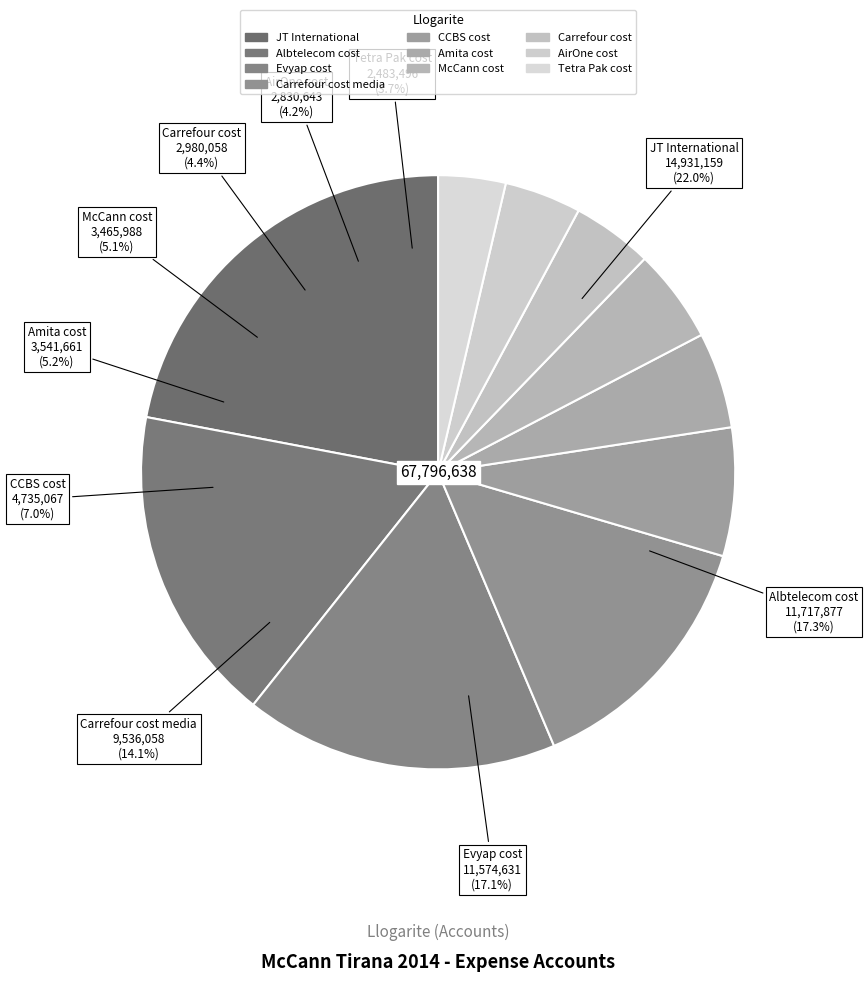

Which has a higher value, Carrefour cost or McCann cost?

McCann cost